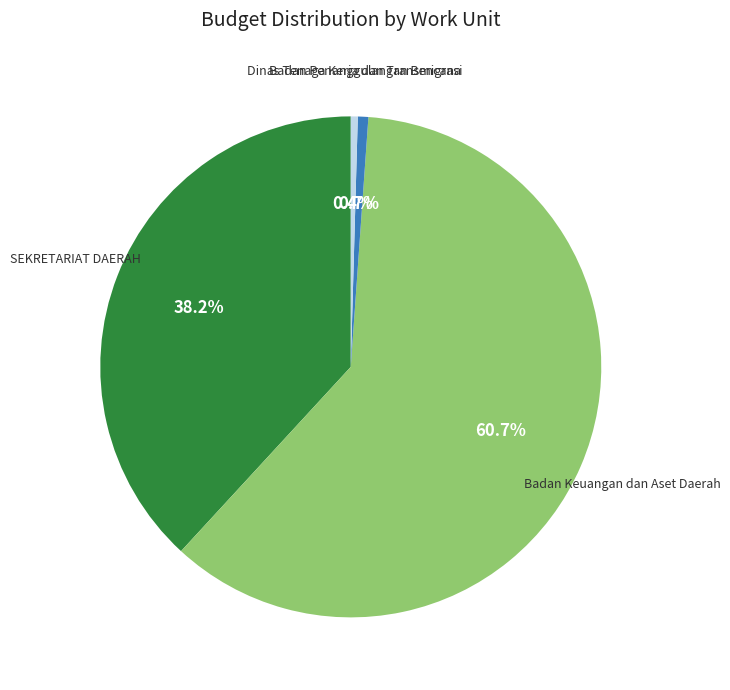

Does any single category account for the majority?

Yes